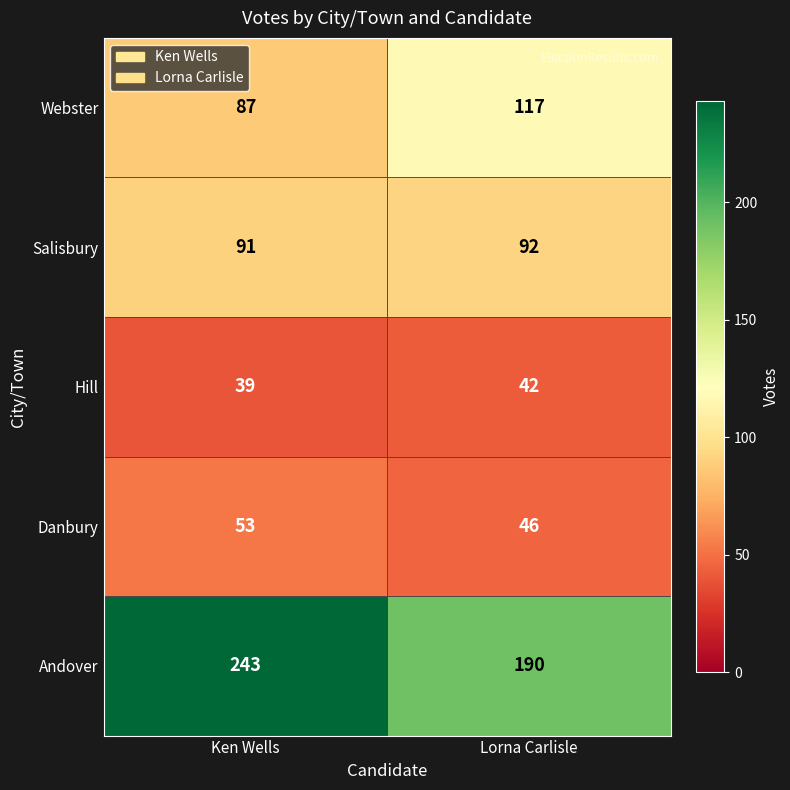

Which series has the largest total across all categories?

Andover